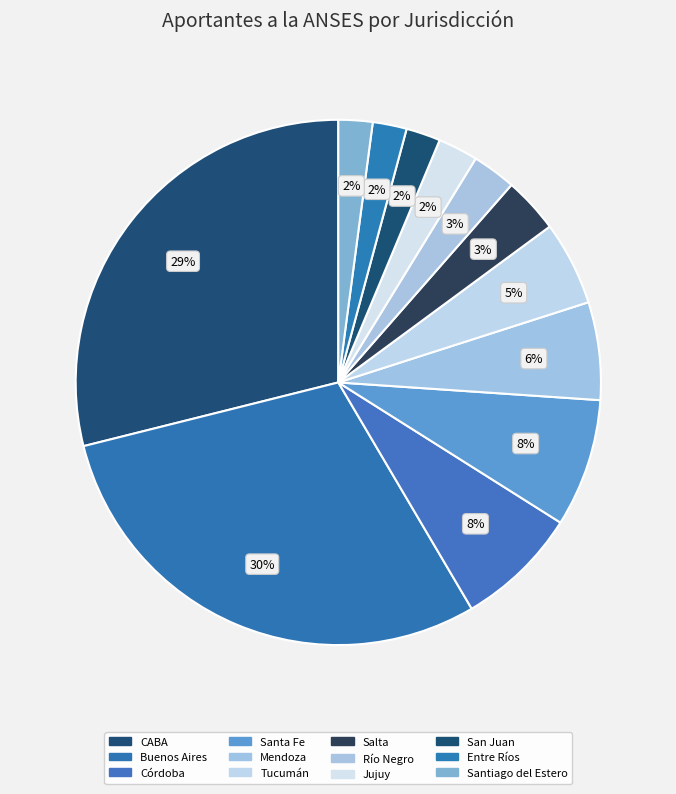

To the nearest percent, what is the difference between the largest and smallest slice percentages?

27%